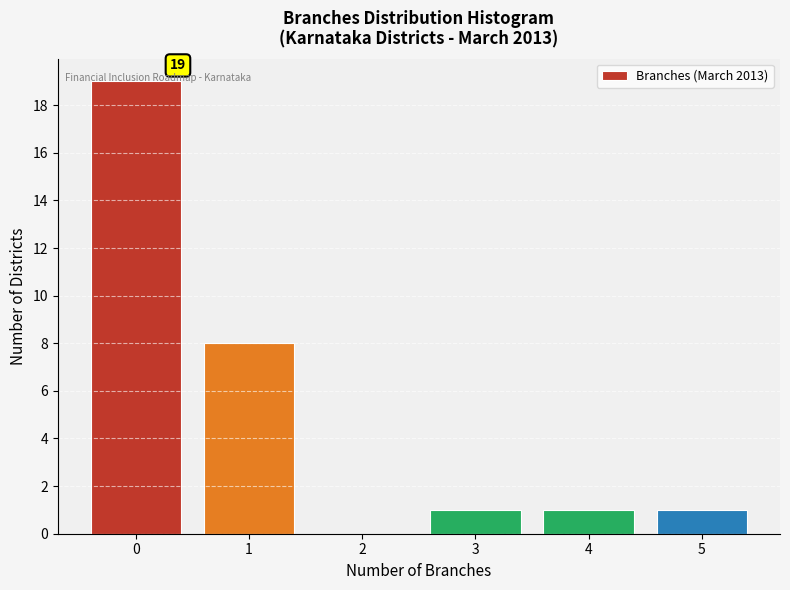

Which range on the x-axis has the tallest bar?

-0.5 to 0.5